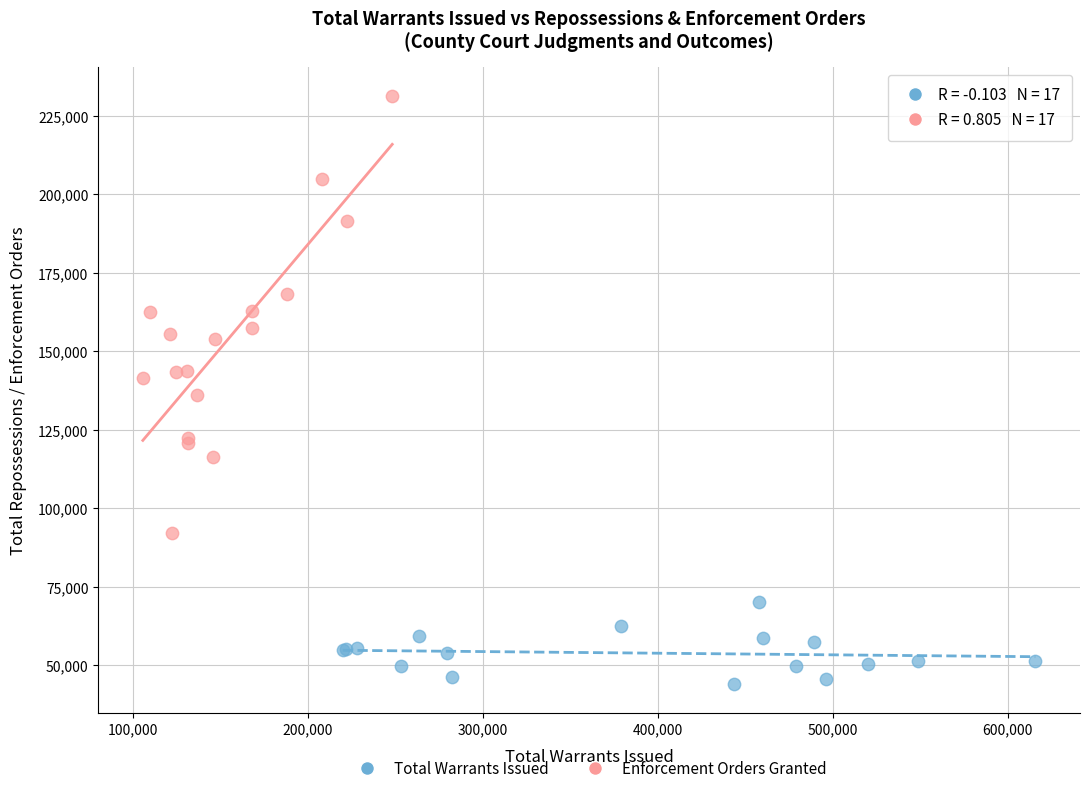

Which series contains the lowest Y value?

Total Warrants Issued